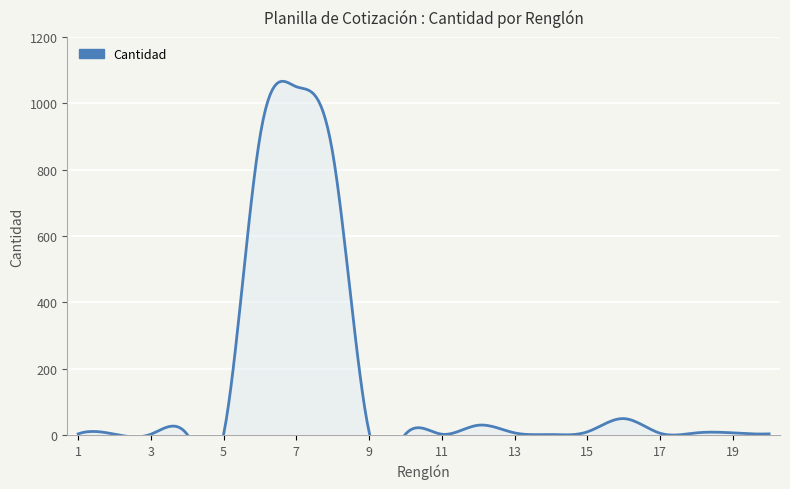

What is the change in value from 6 to 18?

-893